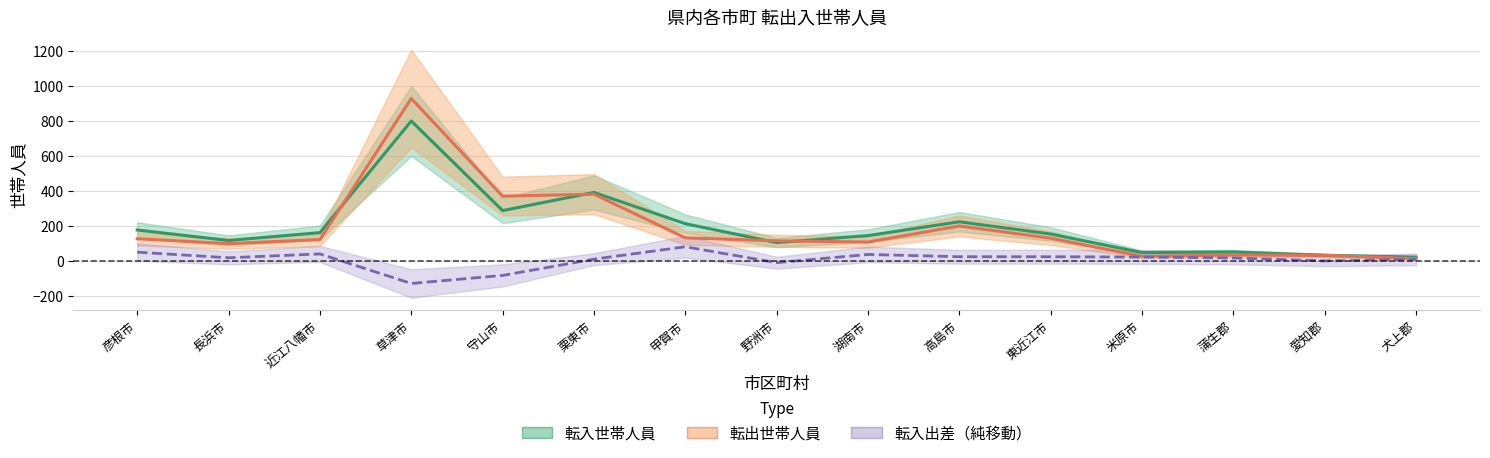

At which label does 転入世帯人員 reach its minimum?

犬上郡